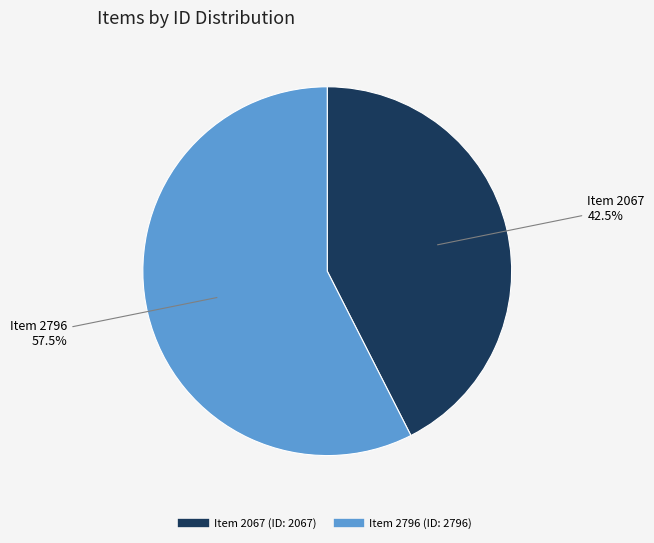

Count the number of slices in the pie.

2